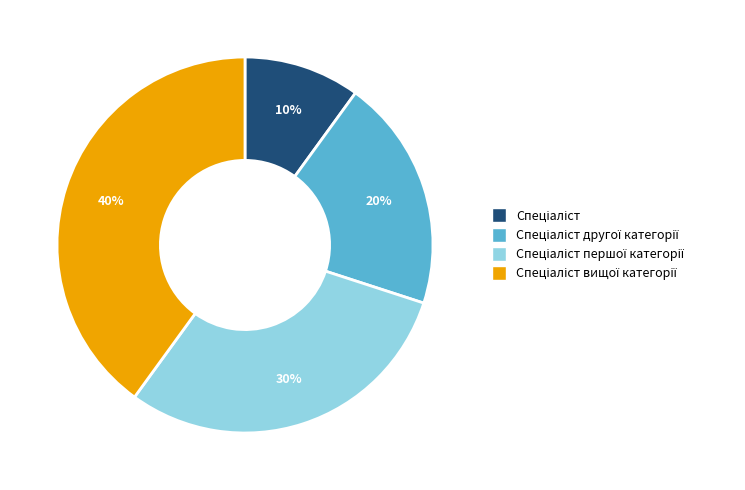

Is there a majority slice in this chart?

No